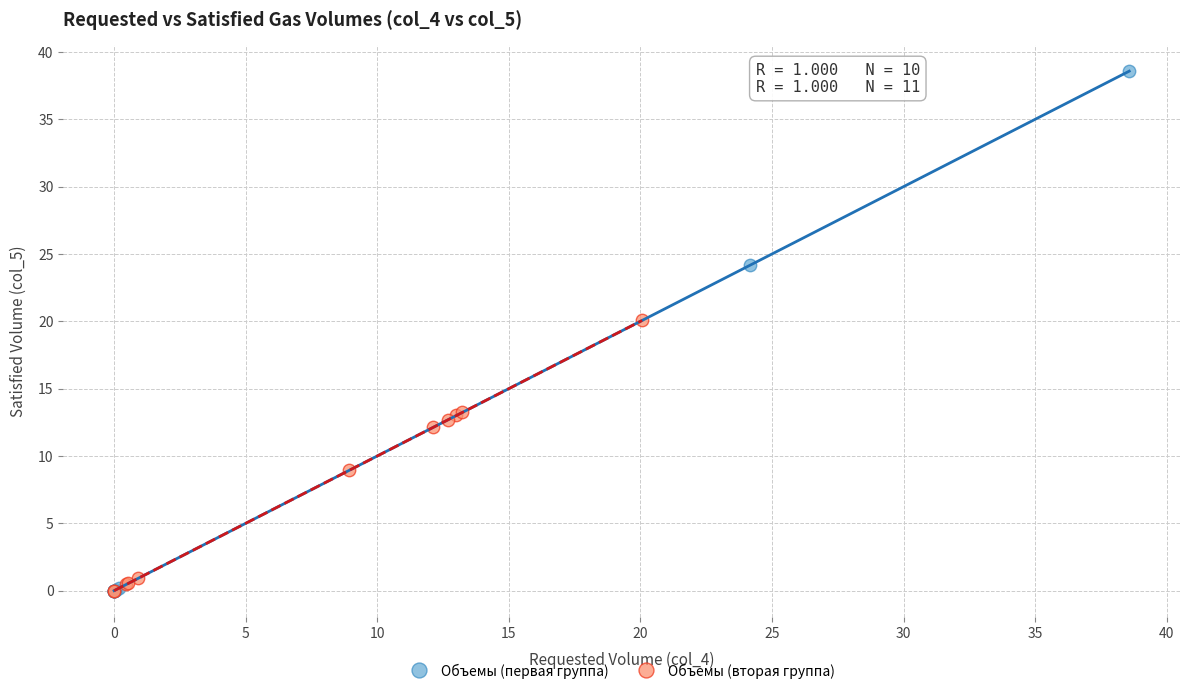

What are all the series names shown in the legend?

Объемы (первая группа), Объемы (вторая группа)